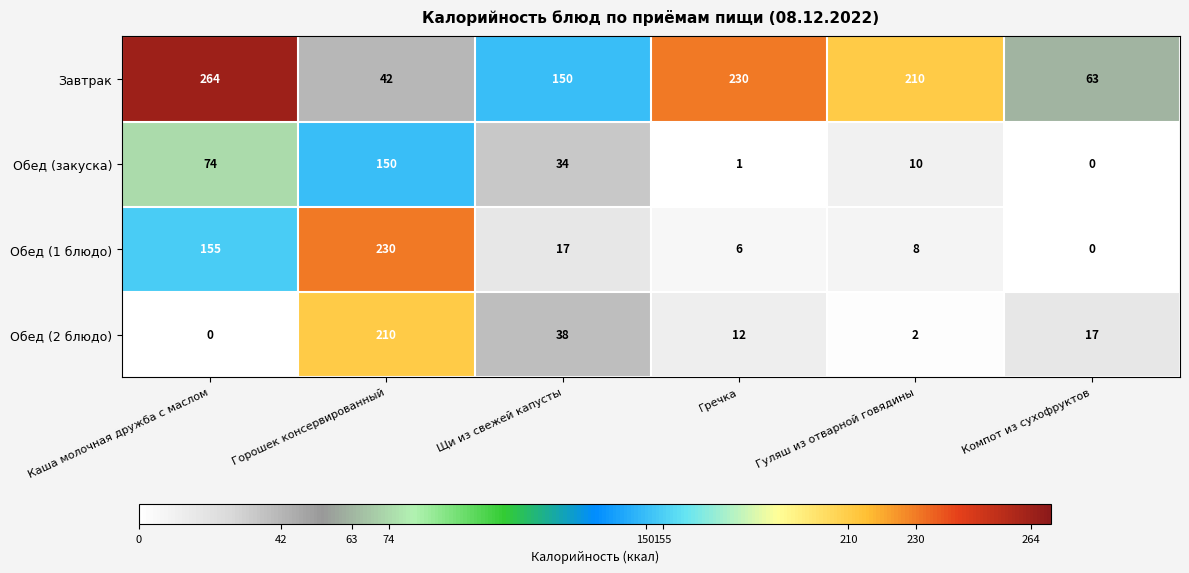

What is the average value of the Обед (закуска) series?

45